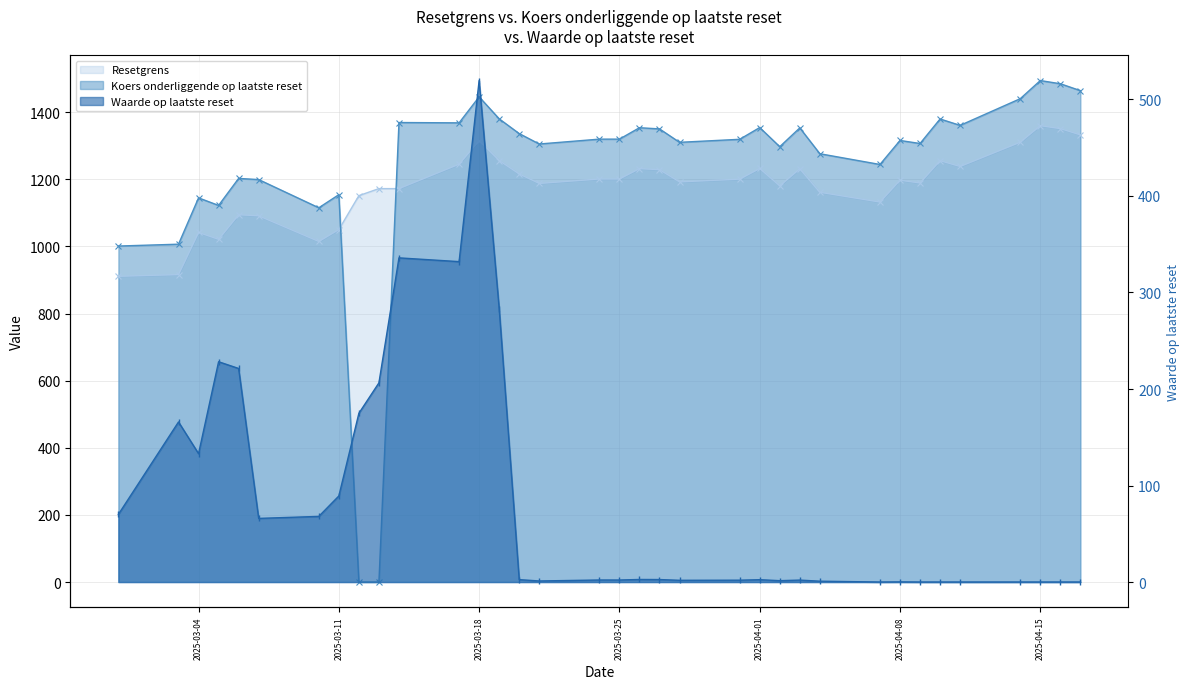

Which series has the largest range (max minus min)?

Koers onderliggende op laatste reset